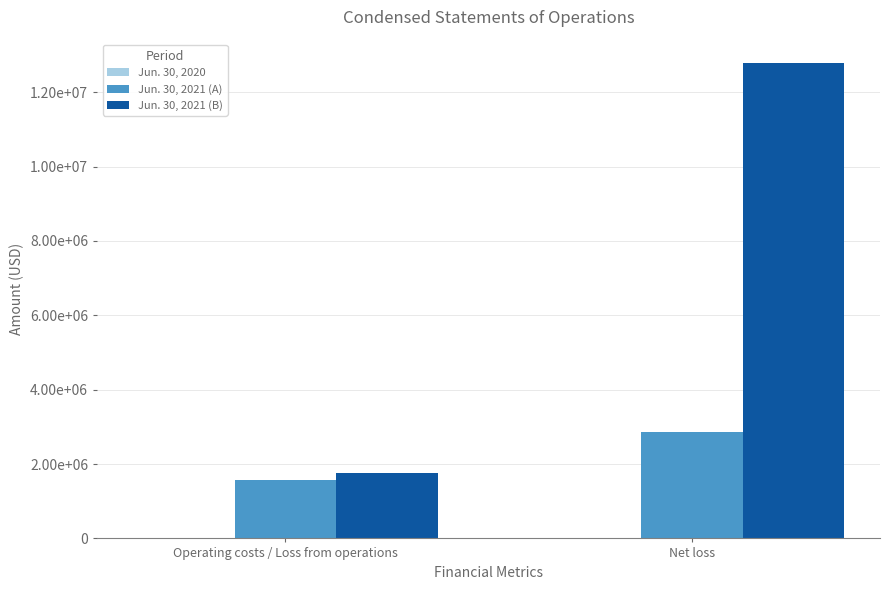

At which label does Jun. 30, 2020 reach its minimum?

Operating costs / Loss from operations